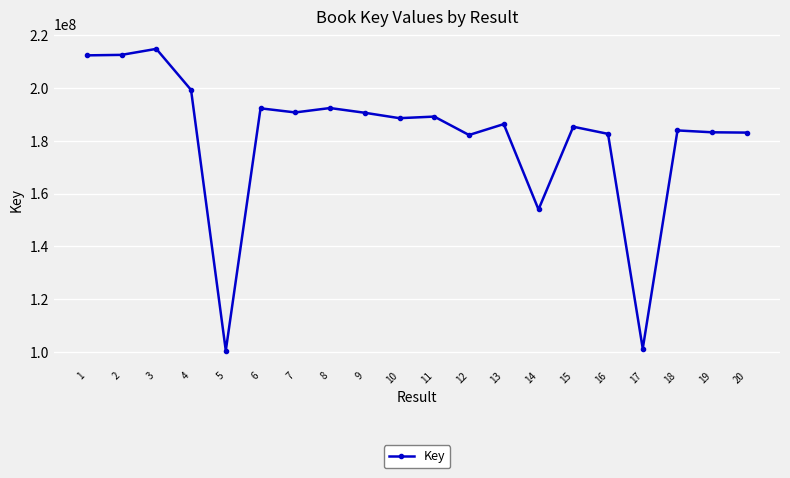

Does the chart have visible grid lines?

Yes